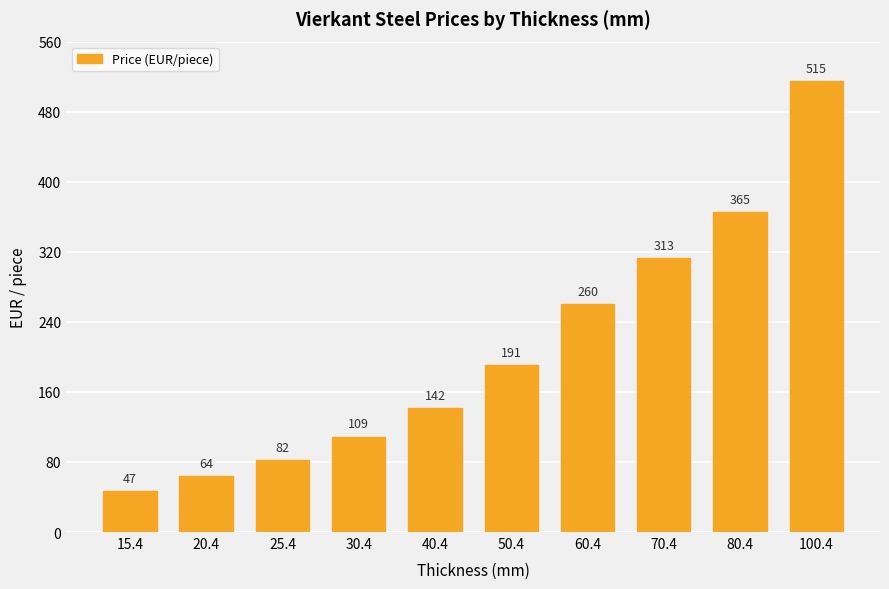

Where is the data nearest to the value 281?

60.4